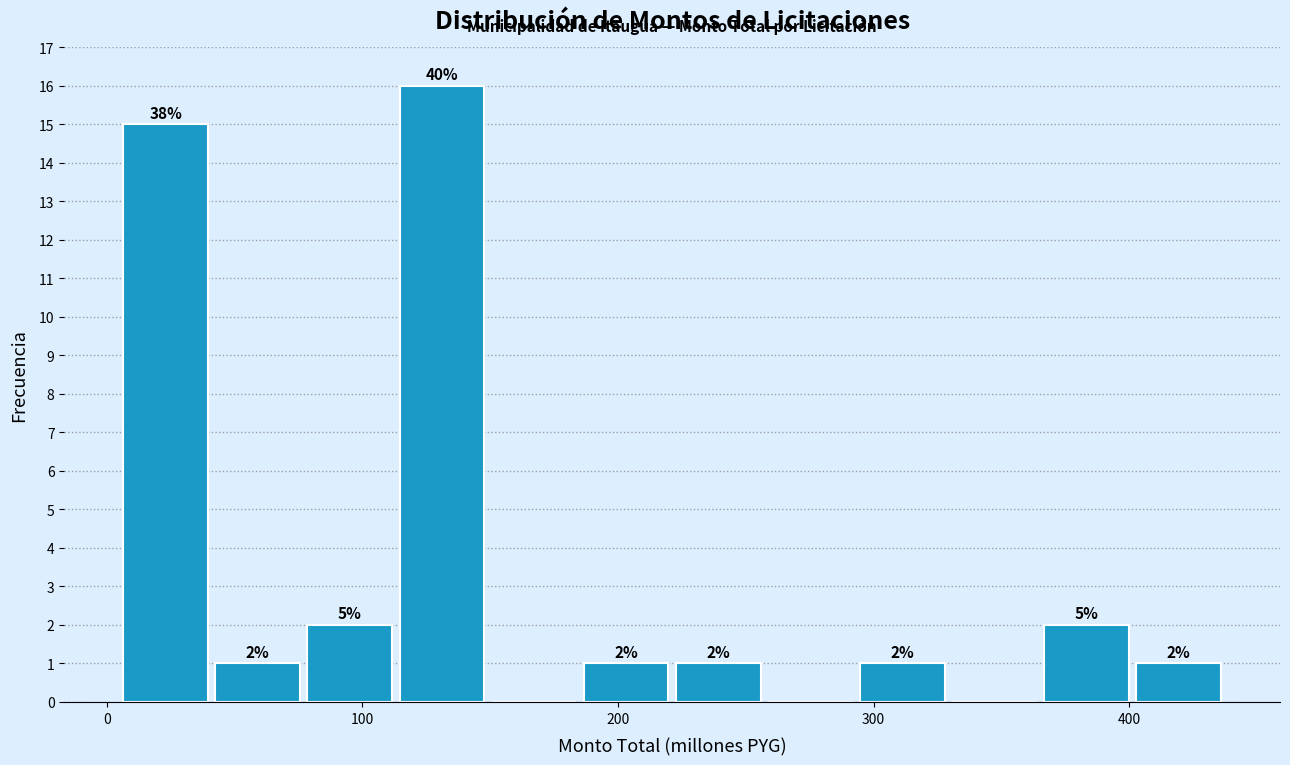

Read against the x-axis, roughly where is the centre of the tallest bar?

130